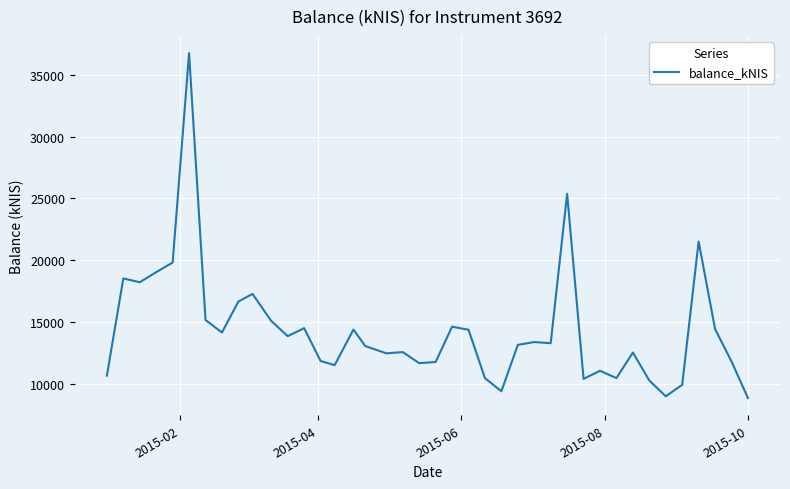

What is the greatest value displayed?

36757.6